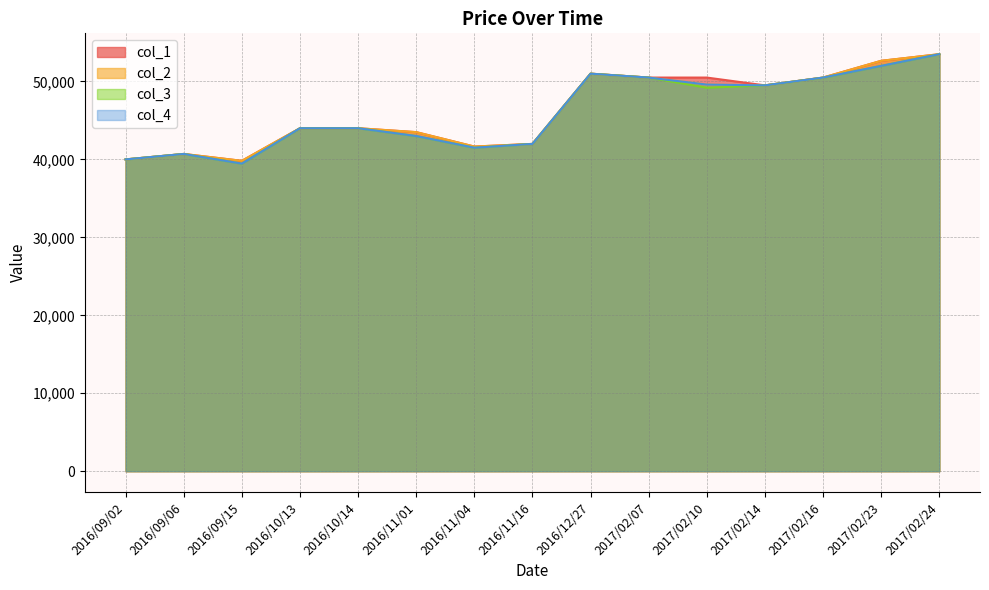

Reading right to left, list all the values displayed in this chart.

col_1: 53500	52650	50500	49500	50500	50500	51000	41990	41650	43500	44000	44000	39820	40700	40000
col_2: 53500	52650	50500	49500	49600	50500	51000	41990	41650	43500	44000	44000	39820	40700	40000
col_3: 53500	52000	50490	49500	49200	50500	51000	41990	41500	43000	44000	44000	39460	40700	40000
col_4: 53500	52000	50500	49500	49600	50500	51000	41990	41500	43000	44000	44000	39460	40700	40000